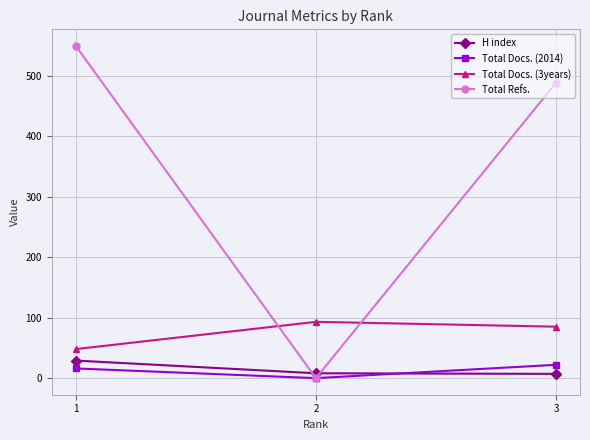

Which series has the largest range (max minus min)?

Total Refs.